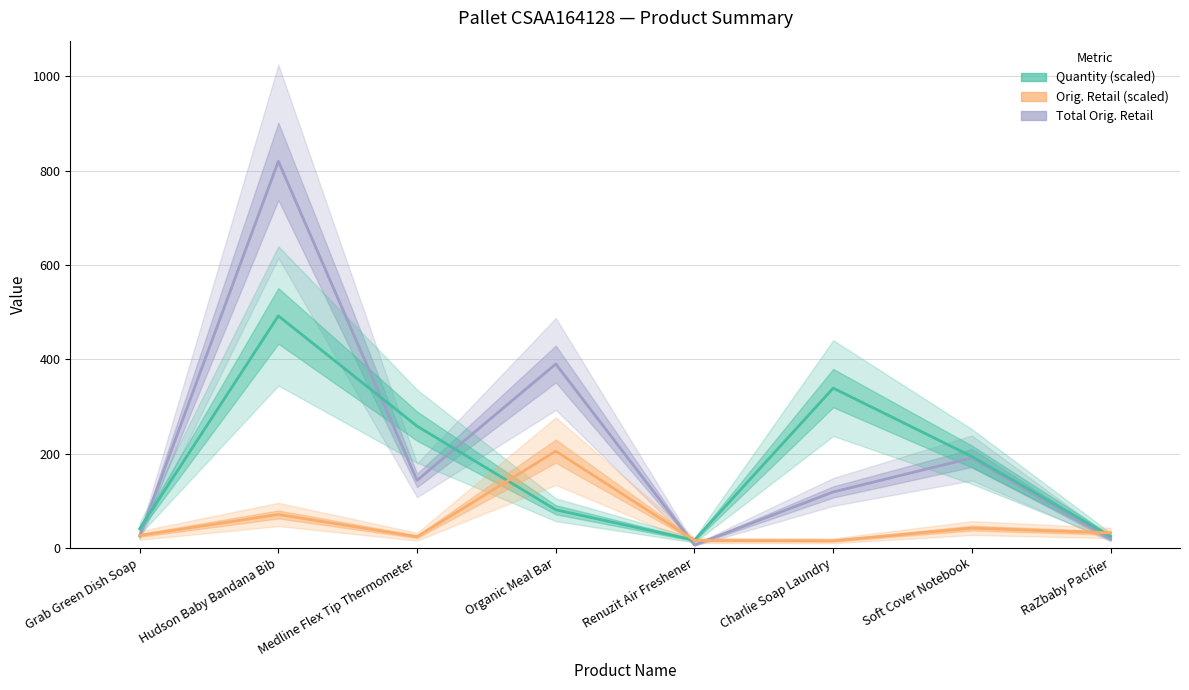

What is the minimum value shown in the chart?

5.9